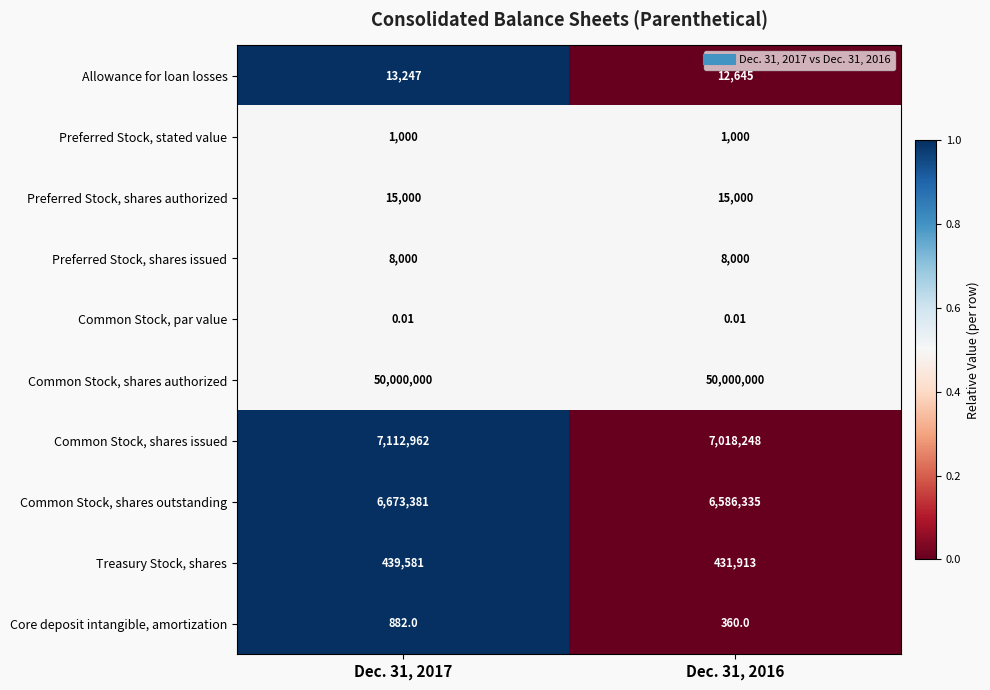

Rank the series at Dec. 31, 2017 from highest to lowest value.

Common Stock, shares authorized, Common Stock, shares issued, Common Stock, shares outstanding, Treasury Stock, shares, Preferred Stock, shares authorized, Allowance for loan losses, Preferred Stock, shares issued, Preferred Stock, stated value, Core deposit intangible, amortization, Common Stock, par value